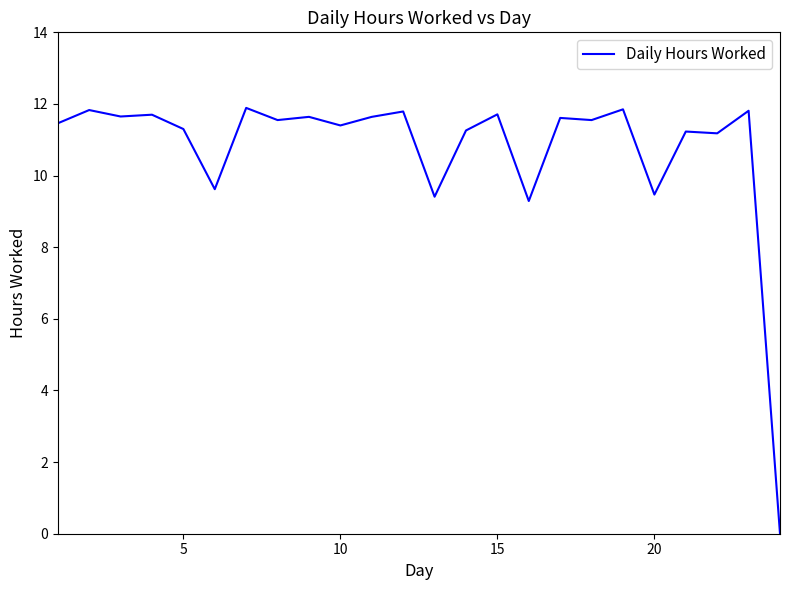

What is the difference between the maximum and minimum values?

11.9